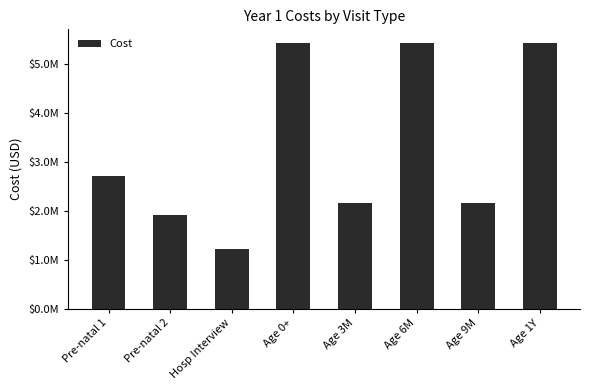

Reading left to right, transcribe all the data shown in this chart.

2717272.9	1902091.0	1216996.9	5434545.8	2150563.0	5434545.8	2150563.0	5434545.8